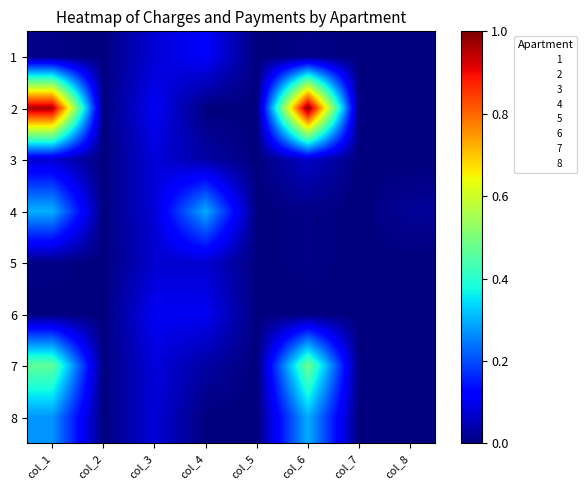

How many distinct data groups are displayed?

8